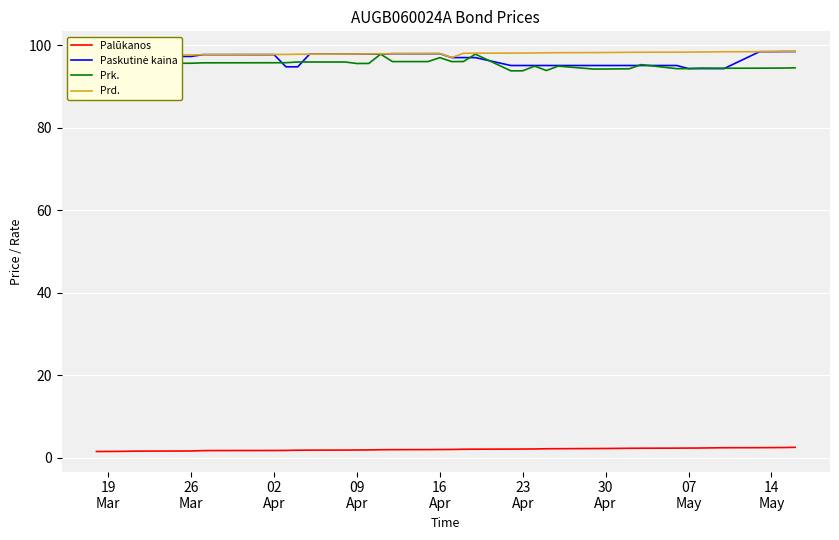

At how many categories does at least one series exceed 64?

40